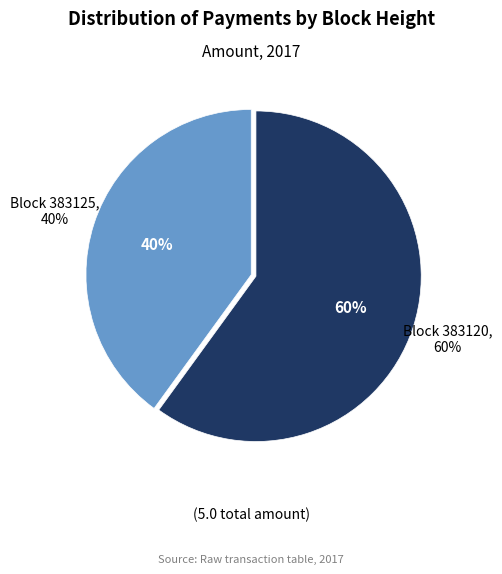

Does any single category account for the majority?

Yes